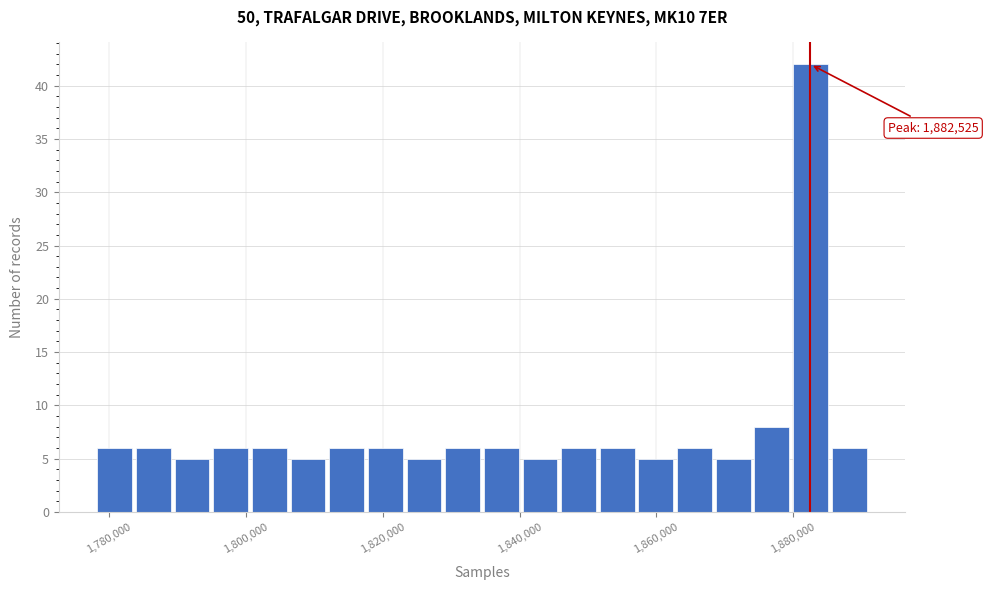

Read against the x-axis, roughly where is the centre of the tallest bar?

1882000